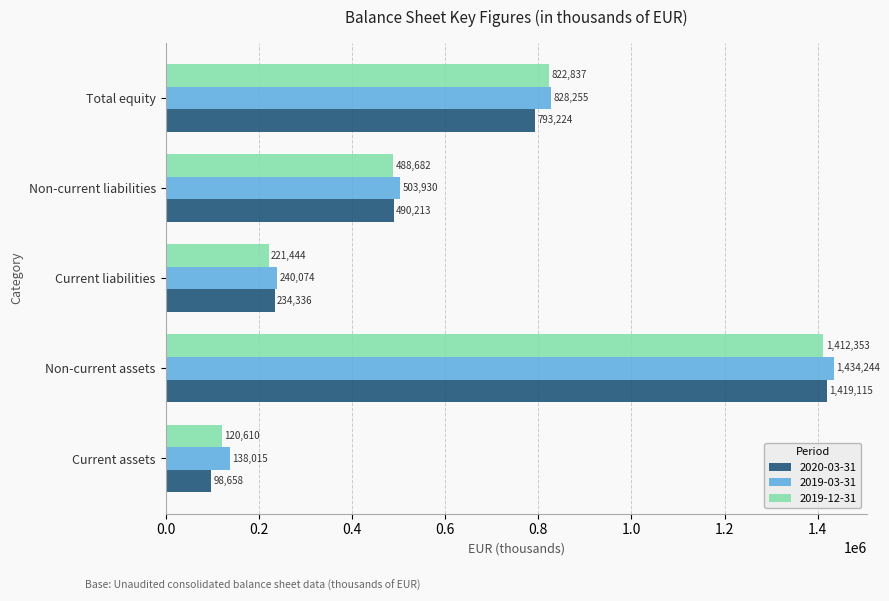

The value of 2020-03-31 at Non-current assets is 1844932. True or false?

False